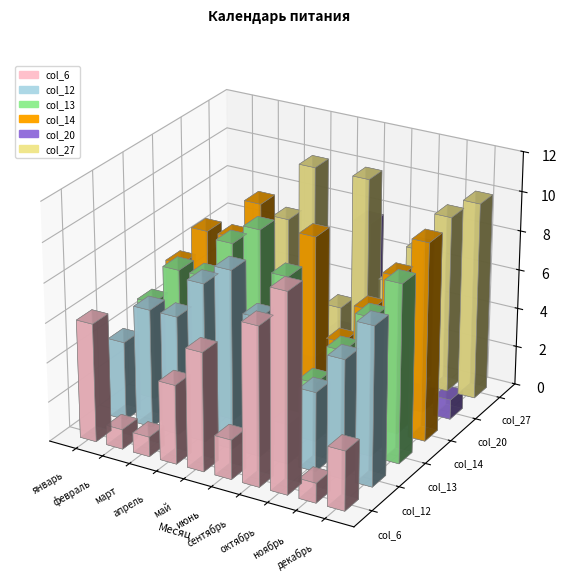

What is the sum of all col_14 values?

70